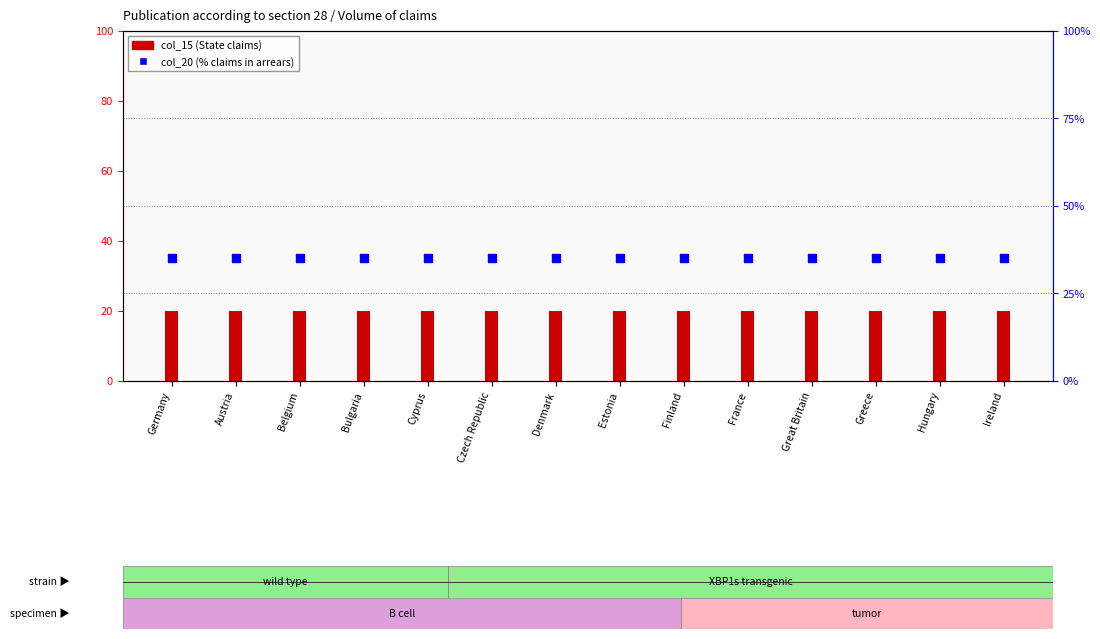

Which series contains the lowest Y value?

col_15 (State)